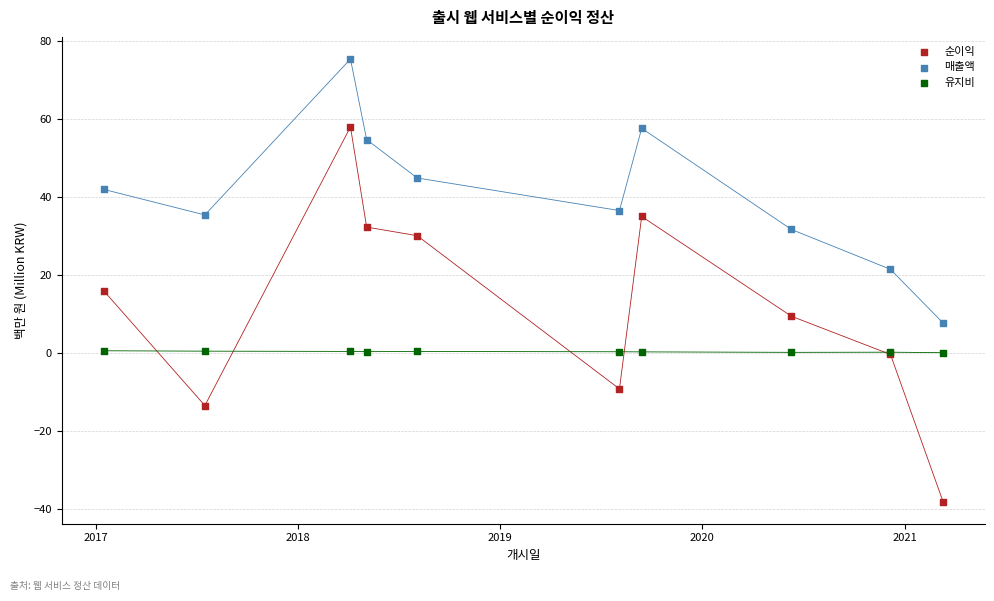

Across all series, what Y value is closest to 18?

16.0